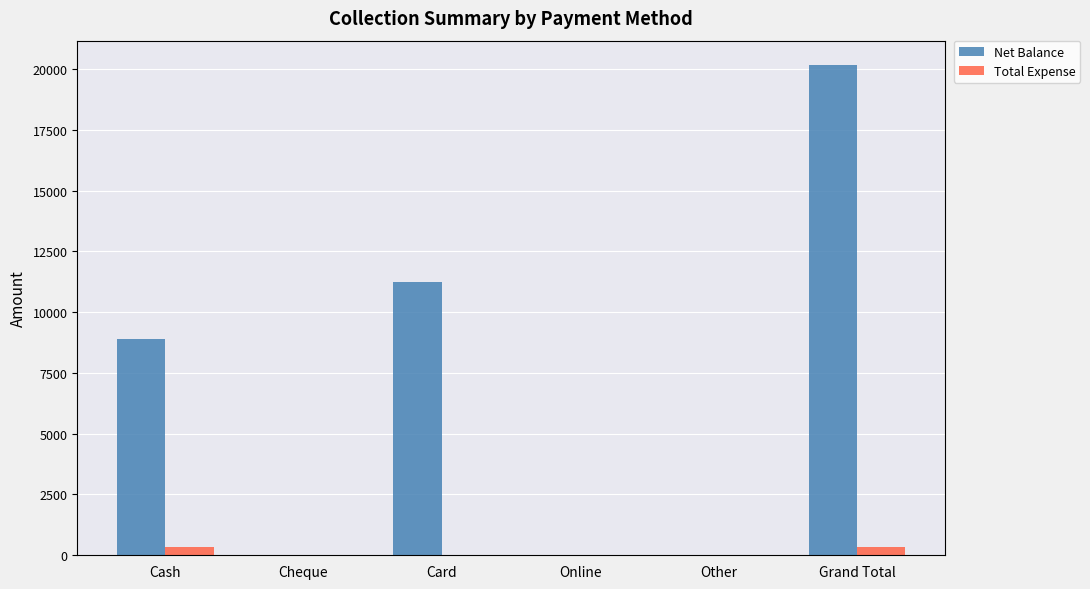

What is the highest value of the Net Balance series?

20155